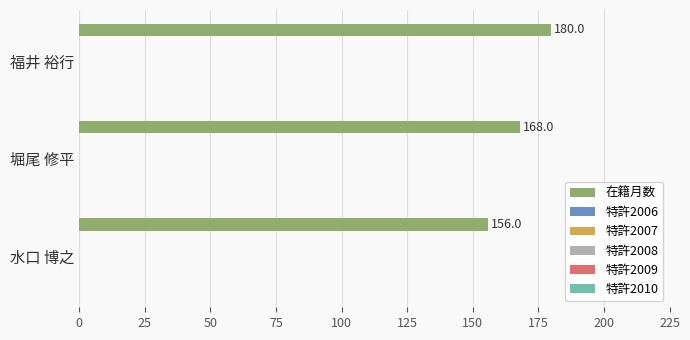

What is the value of the 1st bar from the top?

180